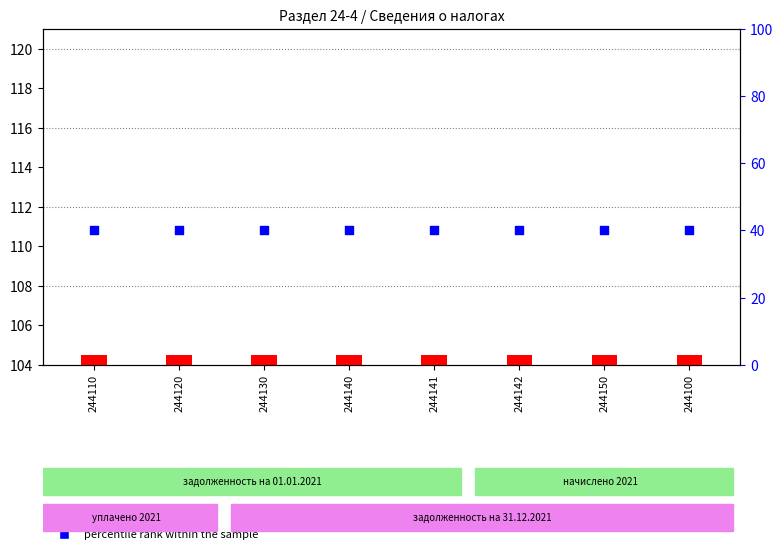

Which series reaches the maximum Y coordinate?

percentile rank within the sample